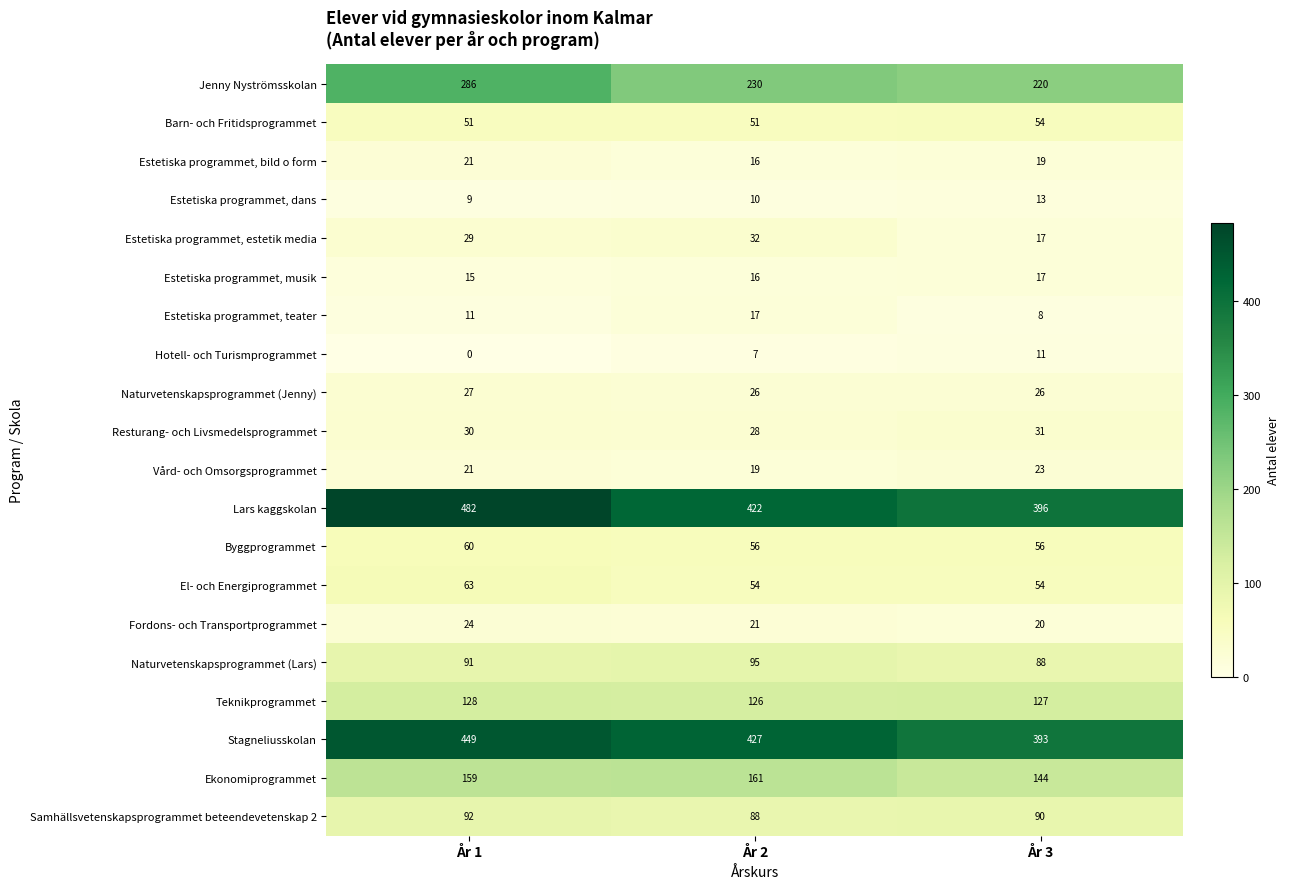

List the labels in order of Samhällsvetenskapsprogrammet beteendevetenskap 2 value, largest first.

År 1, År 3, År 2